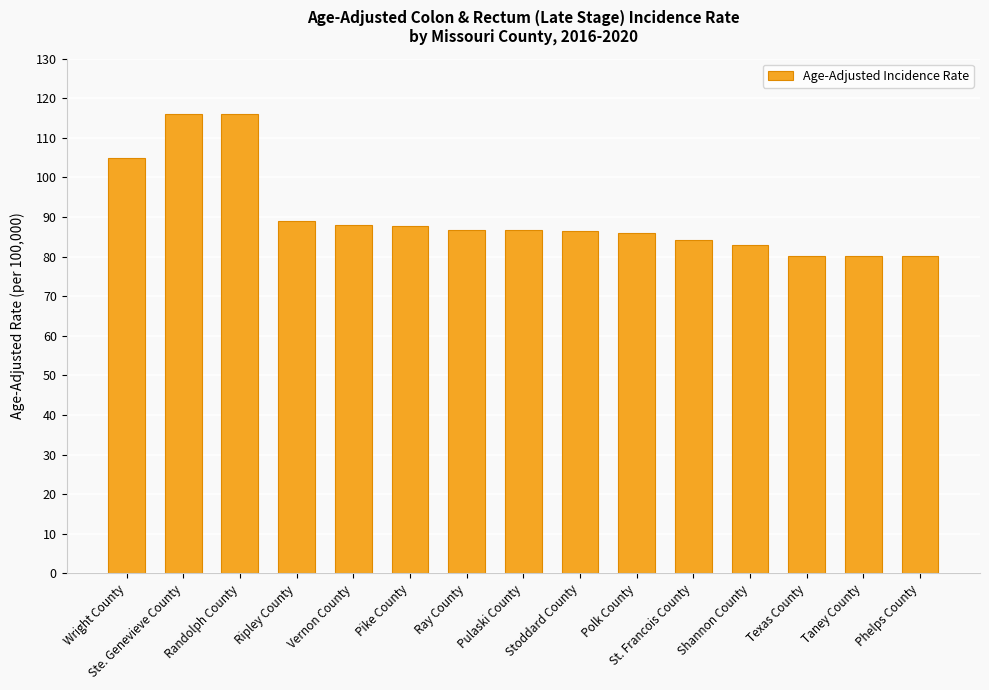

What is the change in value from Ripley County to St. Francois County?

-4.8